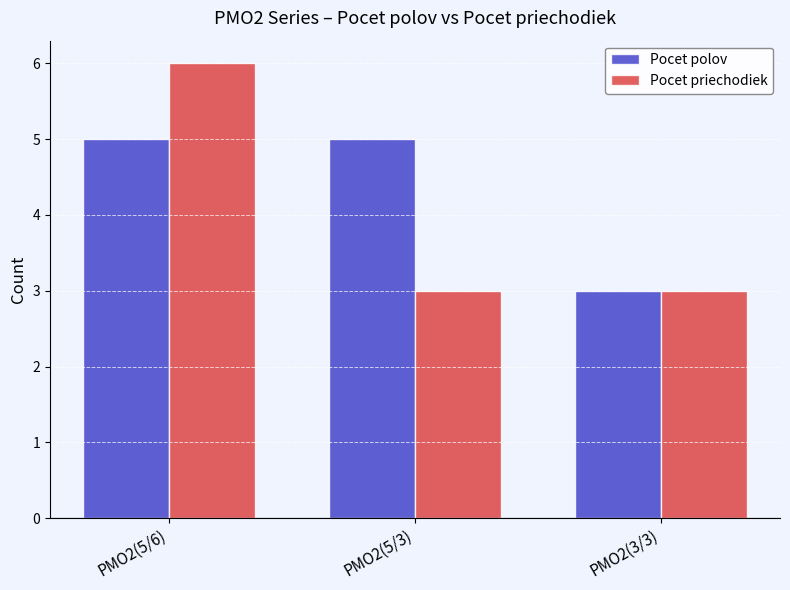

List the series in order of their overall mean, highest first.

Pocet polov, Pocet priechodiek